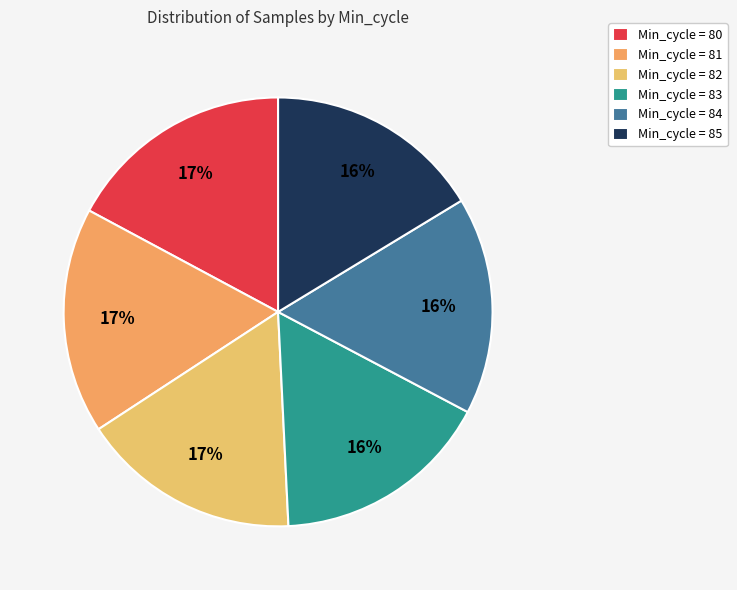

How many slices are in this pie chart?

6